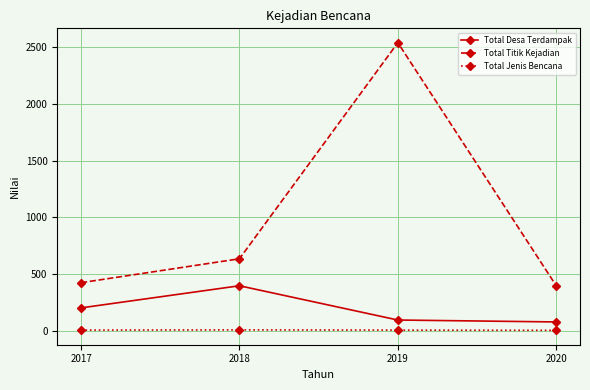

How many interior local peaks does the Total Desa Terdampak series have?

1